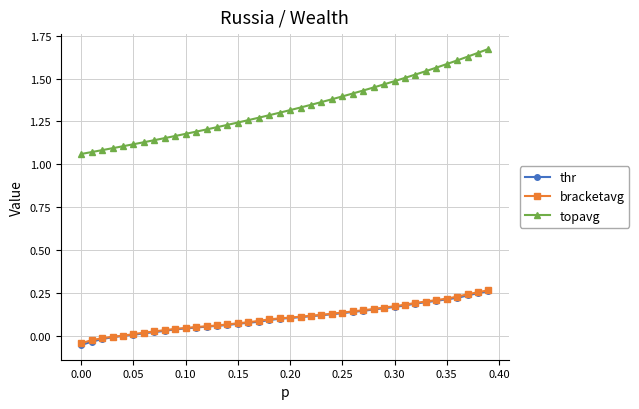

True or false: topavg and thr intersect in this chart.

False